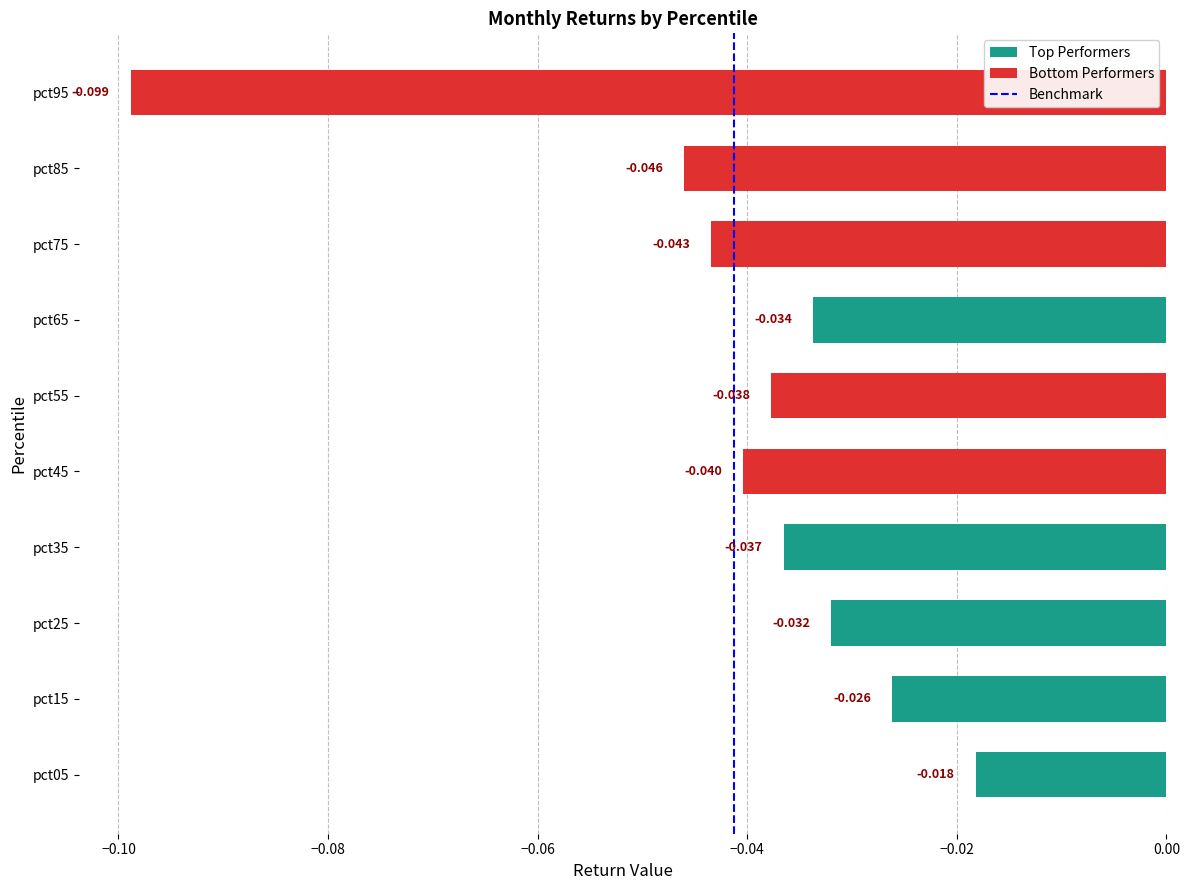

How many categories are shown in the chart?

10